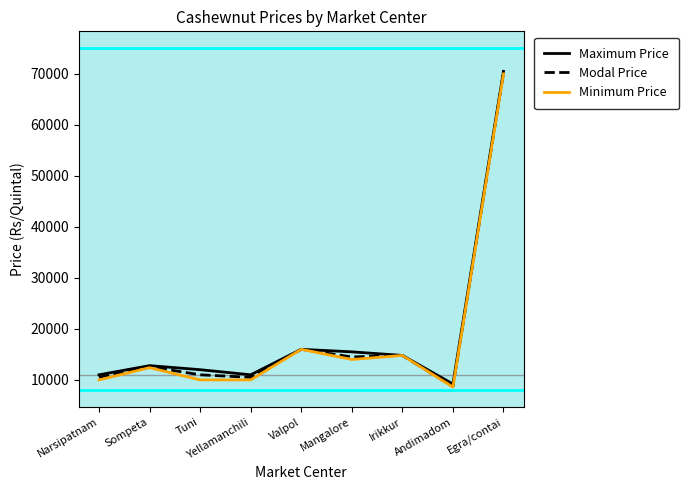

Reading right to left, list all the values displayed in this chart.

Maximum Price: Egra/contai=70500	Andimadom=9200	Irikkur=14800	Mangalore=15500	Valpol=16000	Yellamanchili=11000	Tuni=12000	Sompeta=12800	Narsipatnam=11000
Modal Price: Egra/contai=70200	Andimadom=8700	Irikkur=14800	Mangalore=14500	Valpol=16000	Yellamanchili=10500	Tuni=11000	Sompeta=12600	Narsipatnam=10500
Minimum Price: Egra/contai=70000	Andimadom=8600	Irikkur=14800	Mangalore=14000	Valpol=16000	Yellamanchili=10000	Tuni=10000	Sompeta=12400	Narsipatnam=10000